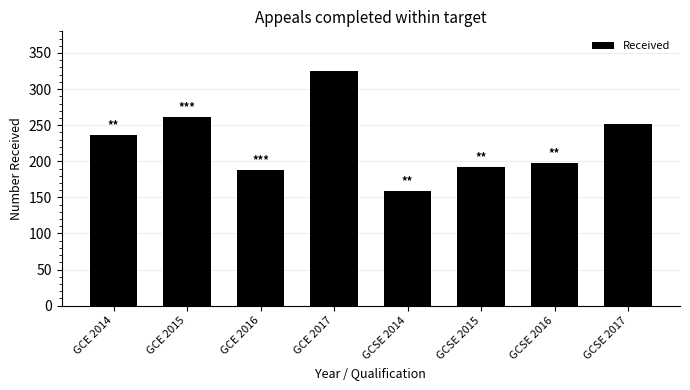

Reading left to right, transcribe all the data shown in this chart.

236	261	188	325	159	192	198	252